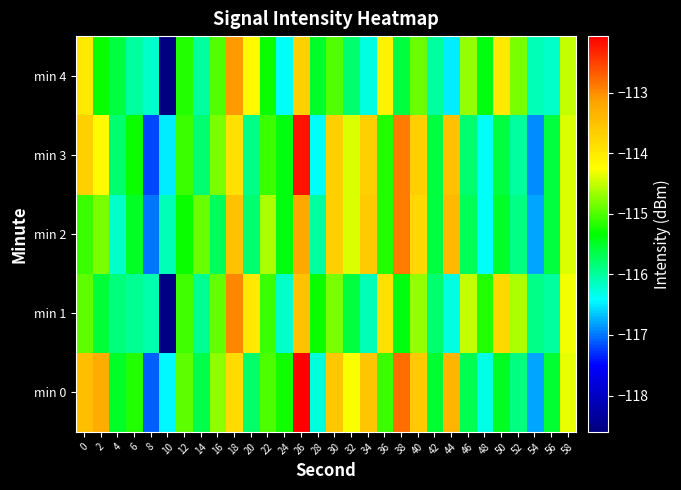

At 30, list the series in order from largest to smallest.

min 0, min 2, min 3, min 1, min 4